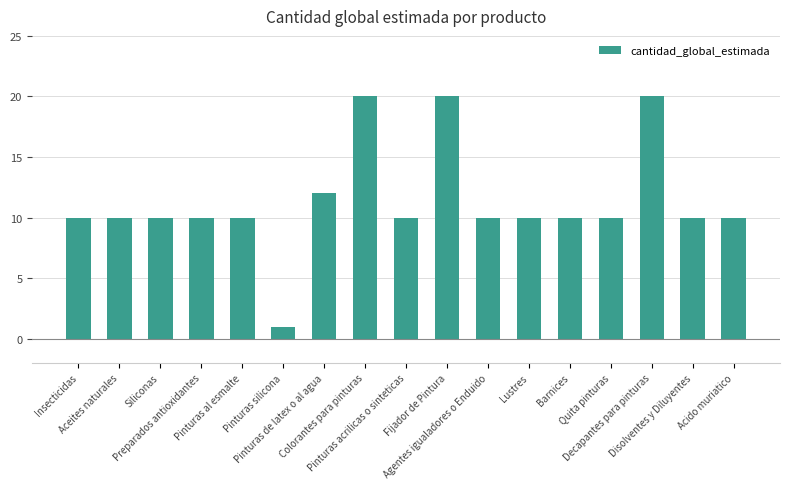

What is the label of the 16th bar from the right?

Aceites naturales